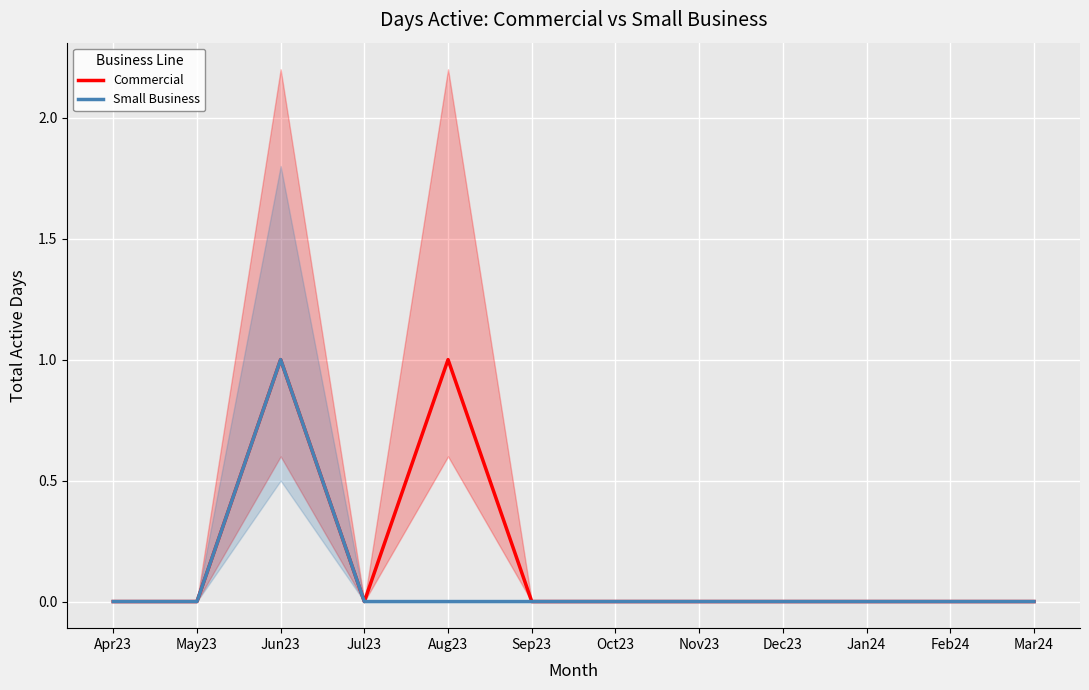

Reading left to right, extract all data points from this chart.

Commercial: 0	0	1	0	1	0	0	0	0	0	0	0
Small Business: 0	0	1	0	0	0	0	0	0	0	0	0